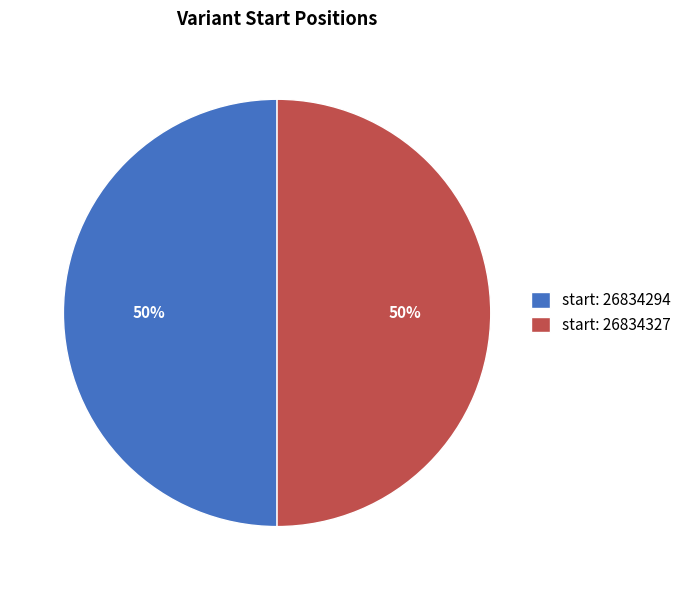

To the nearest percent, what percentage of the pie is start: 26834294?

50%